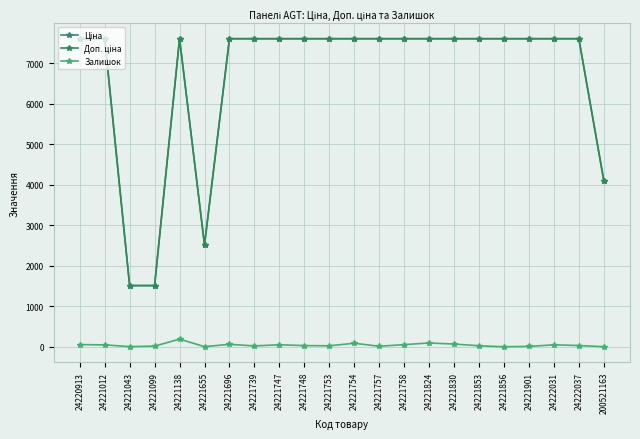

Reading right to left, transcribe all the data shown in this chart.

Ціна: 4104.5	7607.2	7607.2	7607.2	7607.2	7607.2	7607.2	7607.2	7607.2	7607.2	7607.2	7607.2	7607.2	7607.2	7607.2	7607.2	2517.2	7607.2	1510.8	1510.8	7607.2	7607.2
Доп. ціна: 4105.0	7607.2	7607.2	7607.2	7607.2	7607.2	7607.2	7607.2	7607.2	7607.2	7607.2	7607.2	7607.2	7607.2	7607.2	7607.2	2517.0	7607.2	1511.0	1511.0	7607.2	7607.2
Залишок: 2.0	30.0	47.0	9.0	0.0	24.0	67.0	93.0	53.0	12.0	87.0	24.0	29.0	49.0	21.0	60.0	3.0	189.0	16.0	4.0	46.0	54.0